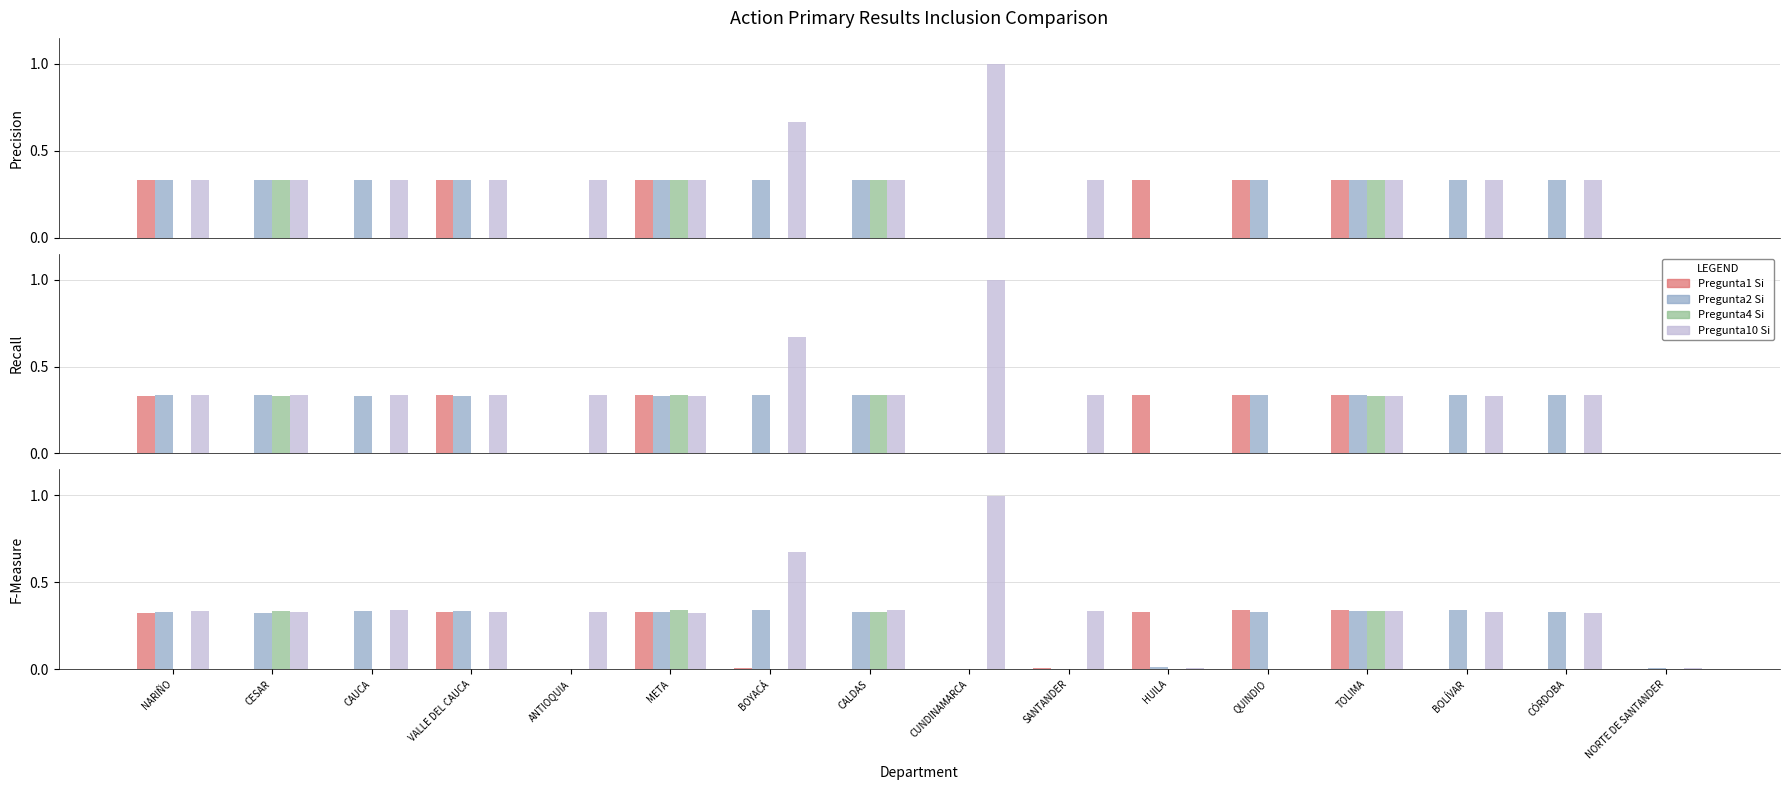

Reading left to right, list all the values displayed in this chart.

Pregunta1 Si: NARIÑO=0.3	CESAR=0.0	CAUCA=0.0	VALLE DEL CAUCA=0.3	ANTIOQUIA=0.0	META=0.3	BOYACÁ=0.0	CALDAS=0.0	CUNDINAMARCA=0.0	SANTANDER=0.0	HUILA=0.3	QUINDIO=0.3	TOLIMA=0.3	BOLÍVAR=0.0	CÓRDOBA=0.0	NORTE DE SANTANDER=0.0
Pregunta2 Si: NARIÑO=0.3	CESAR=0.3	CAUCA=0.3	VALLE DEL CAUCA=0.3	ANTIOQUIA=0.0	META=0.3	BOYACÁ=0.3	CALDAS=0.3	CUNDINAMARCA=0.0	SANTANDER=0.0	HUILA=0.0	QUINDIO=0.3	TOLIMA=0.3	BOLÍVAR=0.3	CÓRDOBA=0.3	NORTE DE SANTANDER=0.0
Pregunta4 Si: NARIÑO=0.0	CESAR=0.3	CAUCA=0.0	VALLE DEL CAUCA=0.0	ANTIOQUIA=0.0	META=0.3	BOYACÁ=0.0	CALDAS=0.3	CUNDINAMARCA=0.0	SANTANDER=0.0	HUILA=0.0	QUINDIO=0.0	TOLIMA=0.3	BOLÍVAR=0.0	CÓRDOBA=0.0	NORTE DE SANTANDER=0.0
Pregunta10 Si: NARIÑO=0.3	CESAR=0.3	CAUCA=0.3	VALLE DEL CAUCA=0.3	ANTIOQUIA=0.3	META=0.3	BOYACÁ=0.7	CALDAS=0.3	CUNDINAMARCA=1.0	SANTANDER=0.3	HUILA=0.0	QUINDIO=0.0	TOLIMA=0.3	BOLÍVAR=0.3	CÓRDOBA=0.3	NORTE DE SANTANDER=0.0